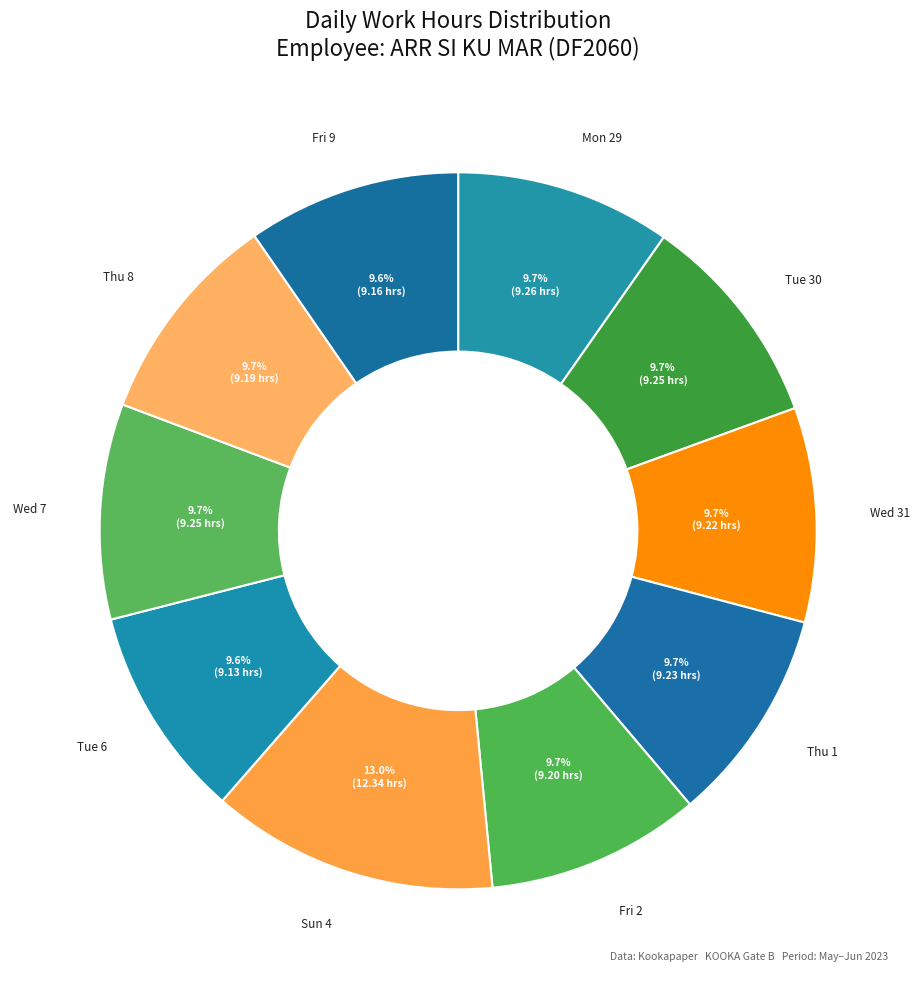

How much of the chart is everything except Wed 31?

90.3%